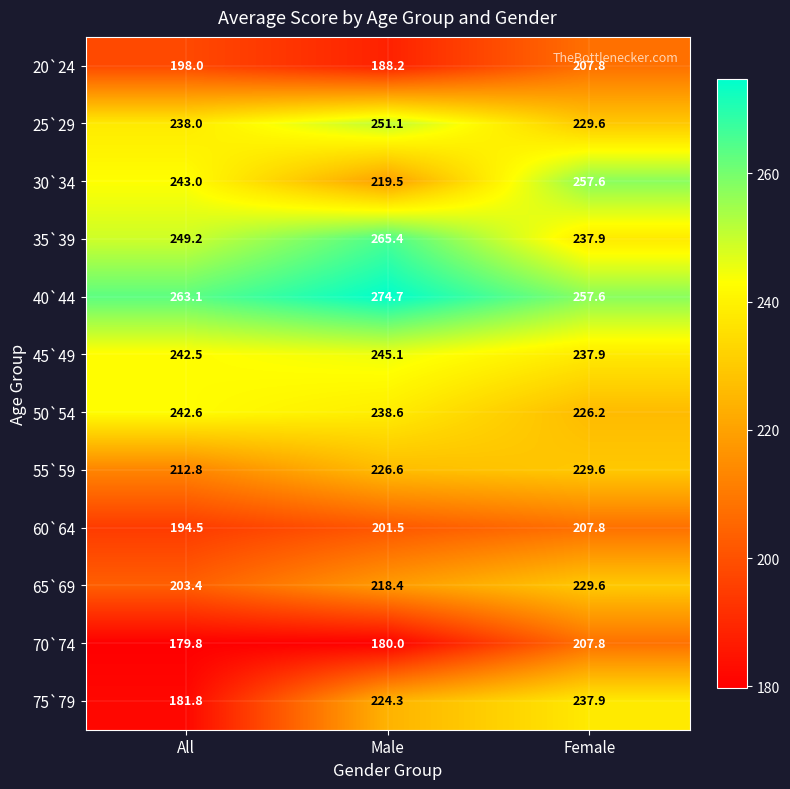

Which category has the lowest value across all series?

All